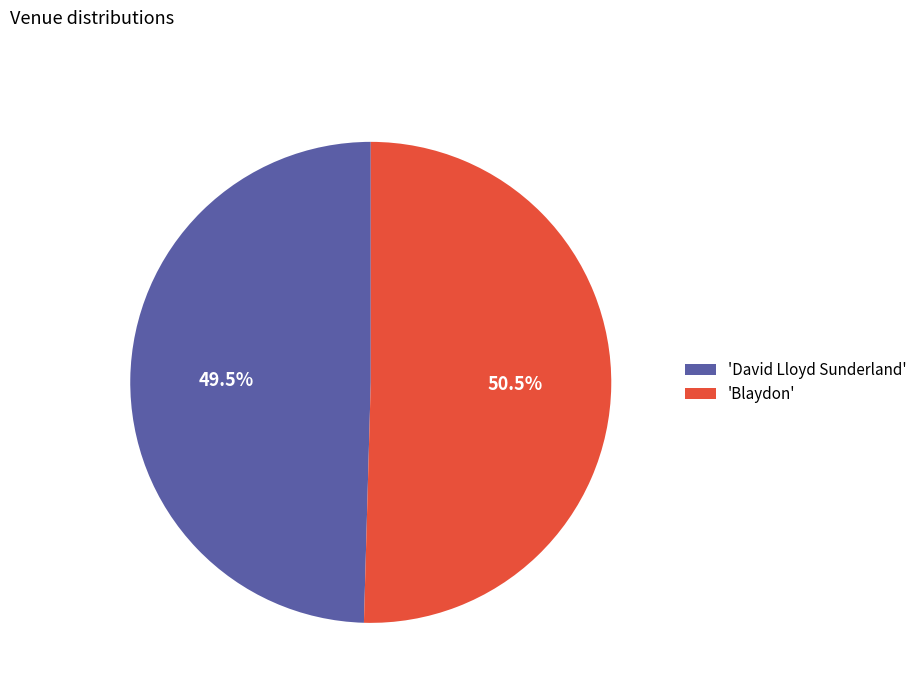

Between 'David Lloyd Sunderland' and 'Blaydon', which is larger?

'Blaydon'